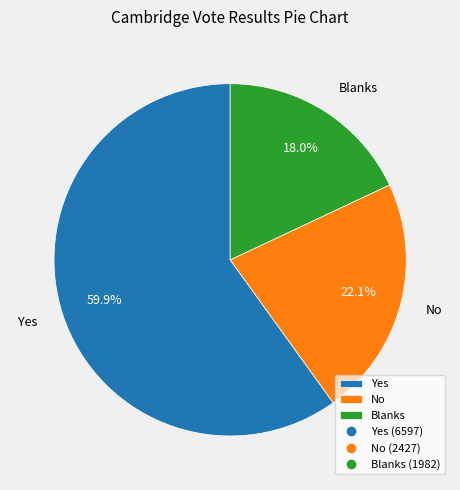

Which slice represents more than half of the pie?

Yes